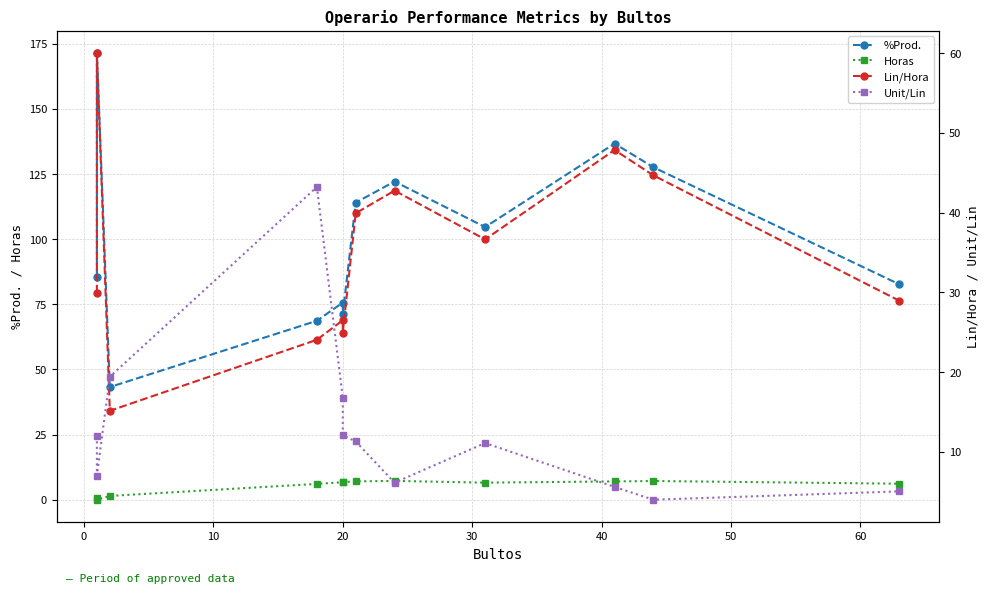

List the series in order of their peak value, highest first.

%Prod., Lin/Hora, Unit/Lin, Horas